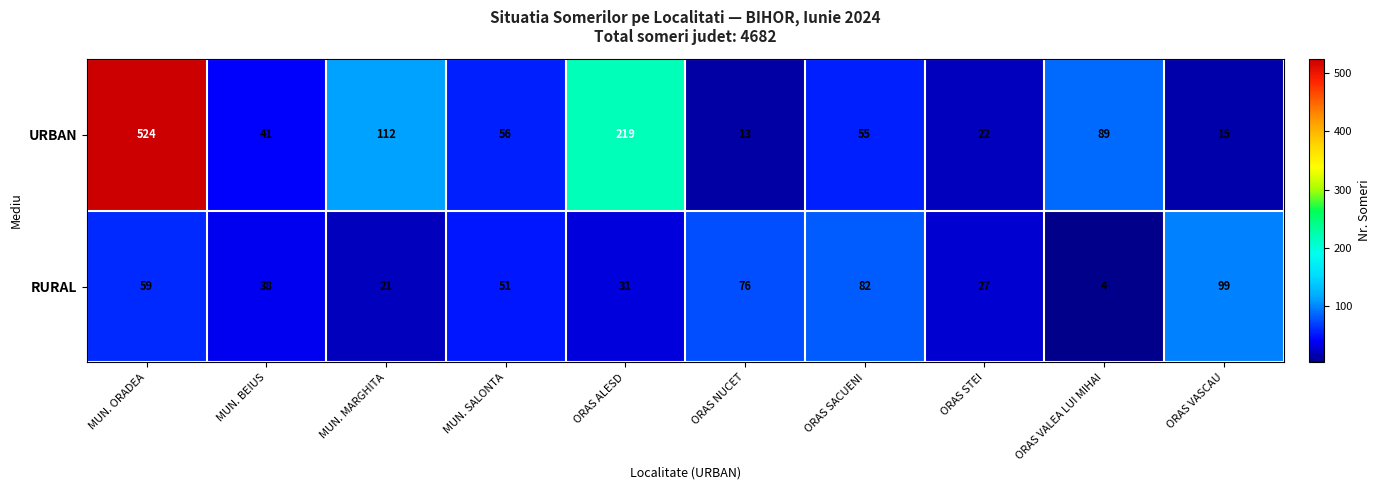

The RURAL series shows 27 at ORAS STEI. True or false?

True